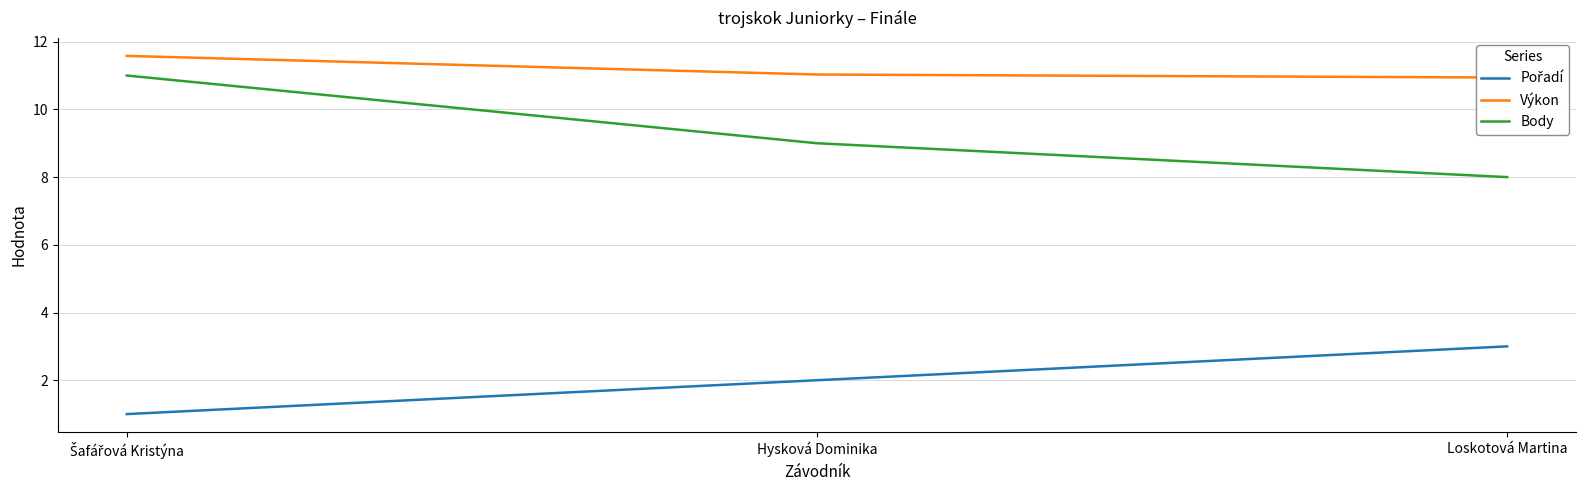

How many lines are shown in the chart?

3